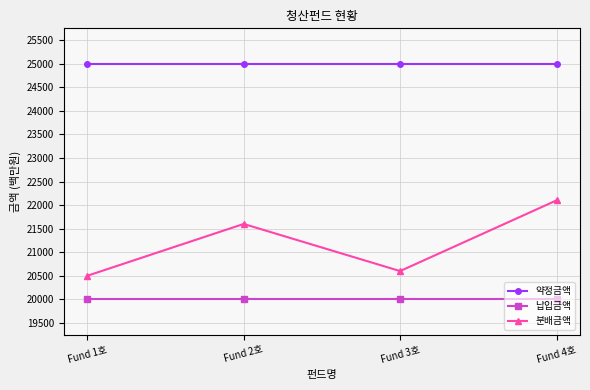

What is the label of the 2nd point from the left?

Fund 2호